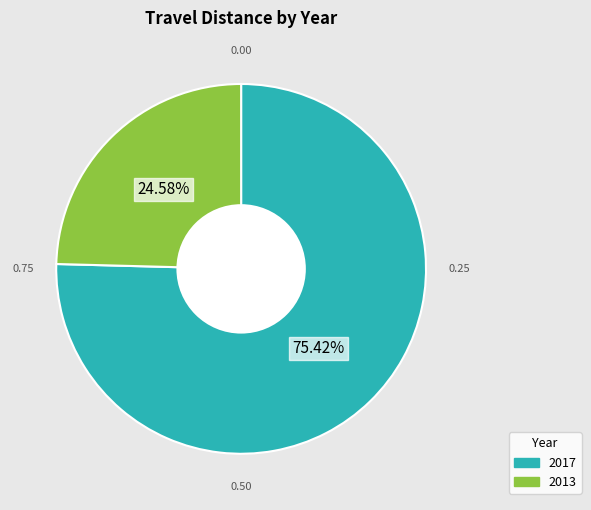

To the nearest percent, what portion does 2013 represent?

25%